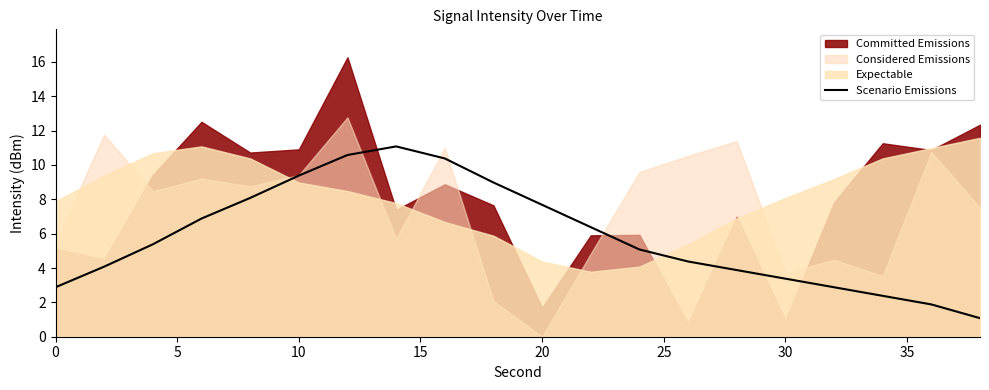

What is the minimum value for Scenario Emissions?

1.1